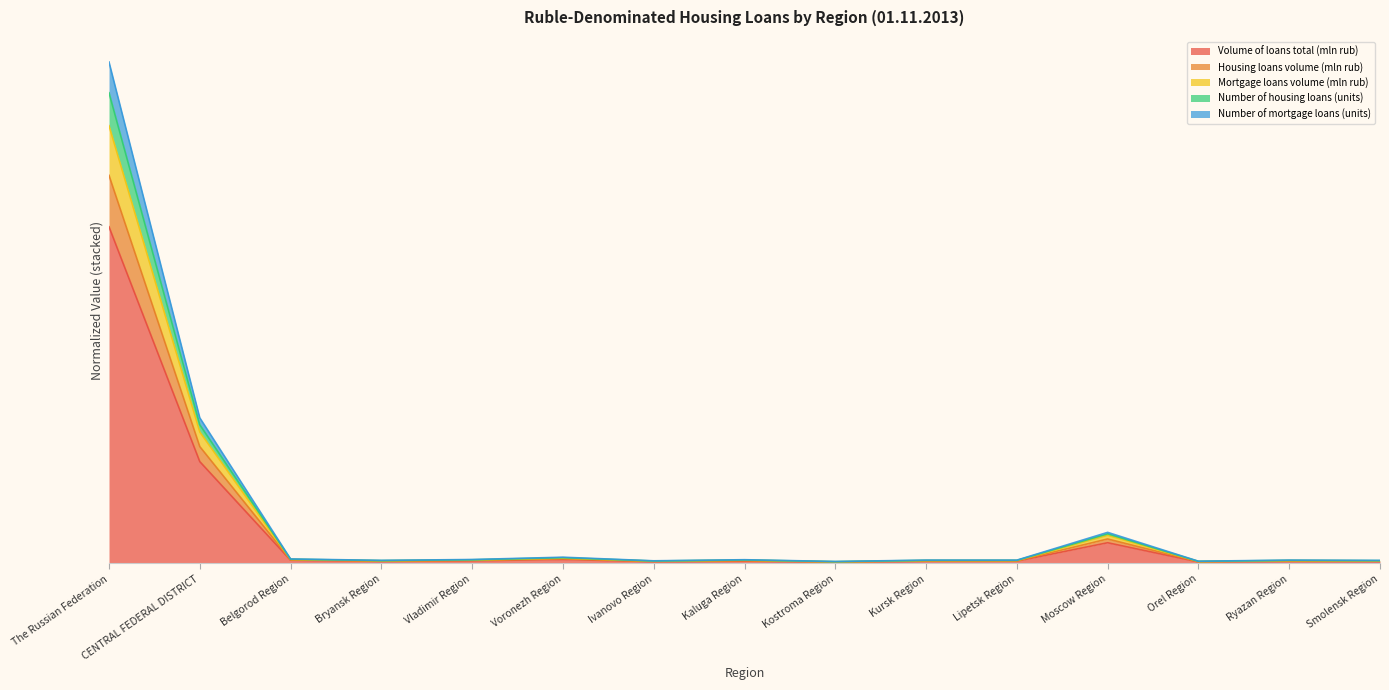

How many interior local valleys does the Number of mortgage loans (units) series have?

4